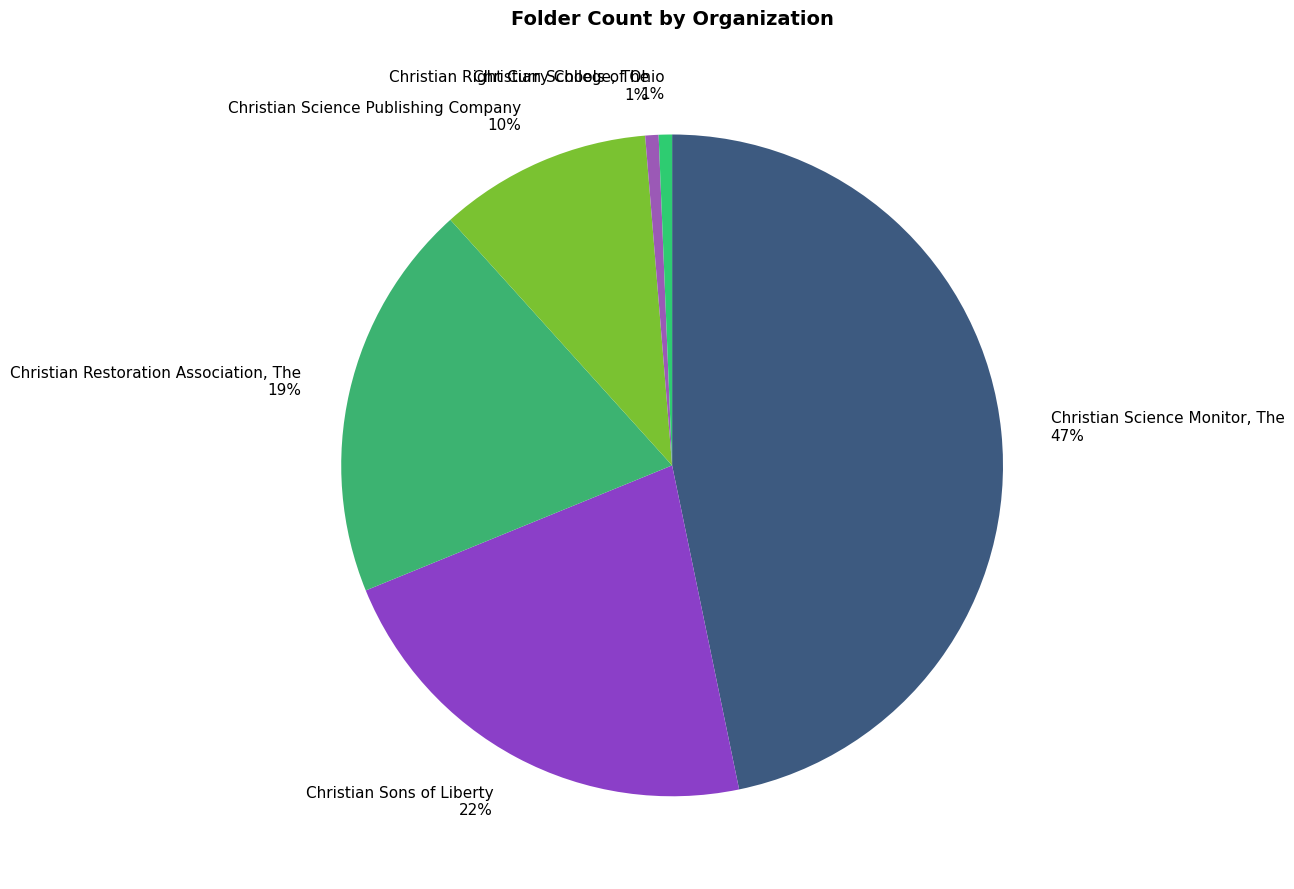

Which has a higher value, Christian Sons of Liberty or Christian Restoration Association, The?

Christian Sons of Liberty